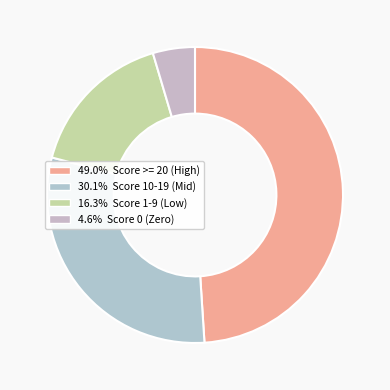

How many slices are in this pie chart?

4